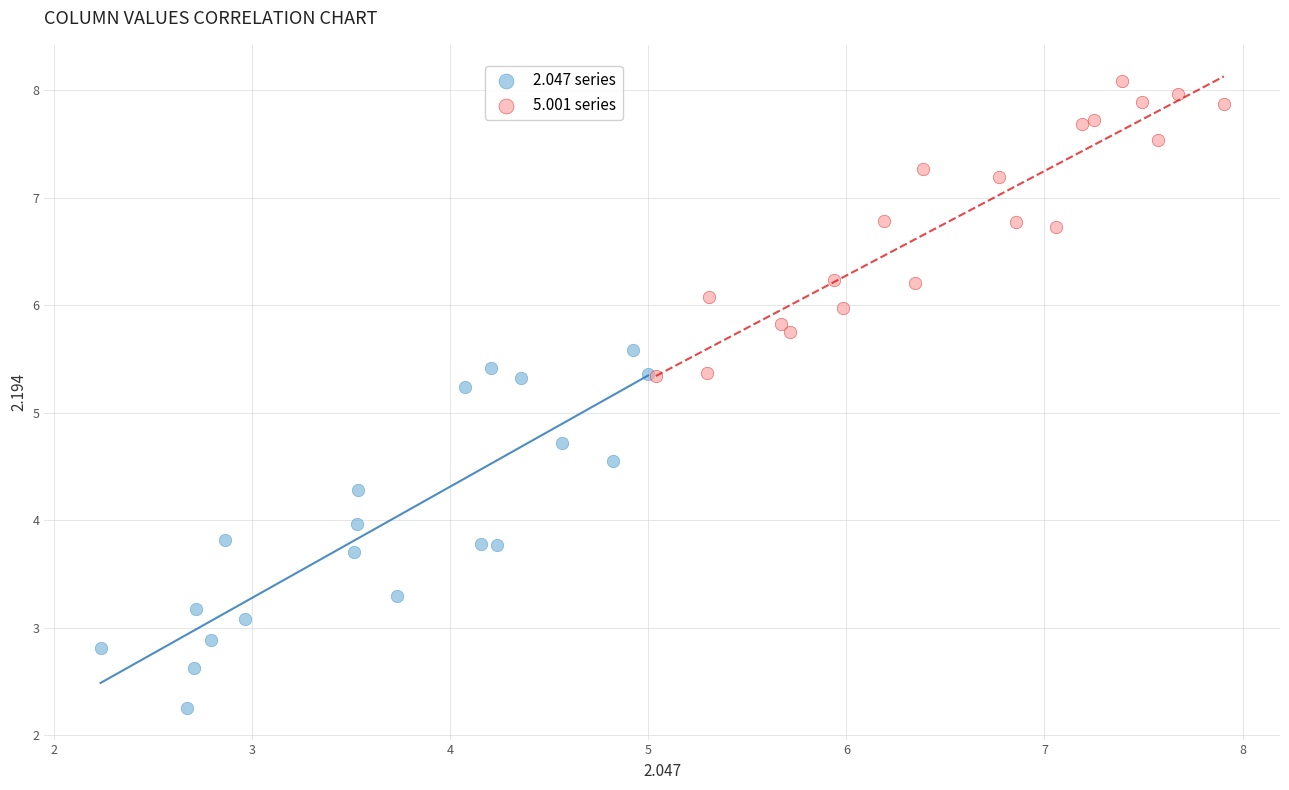

Which series has the largest Y range (max minus min)?

2.047 series